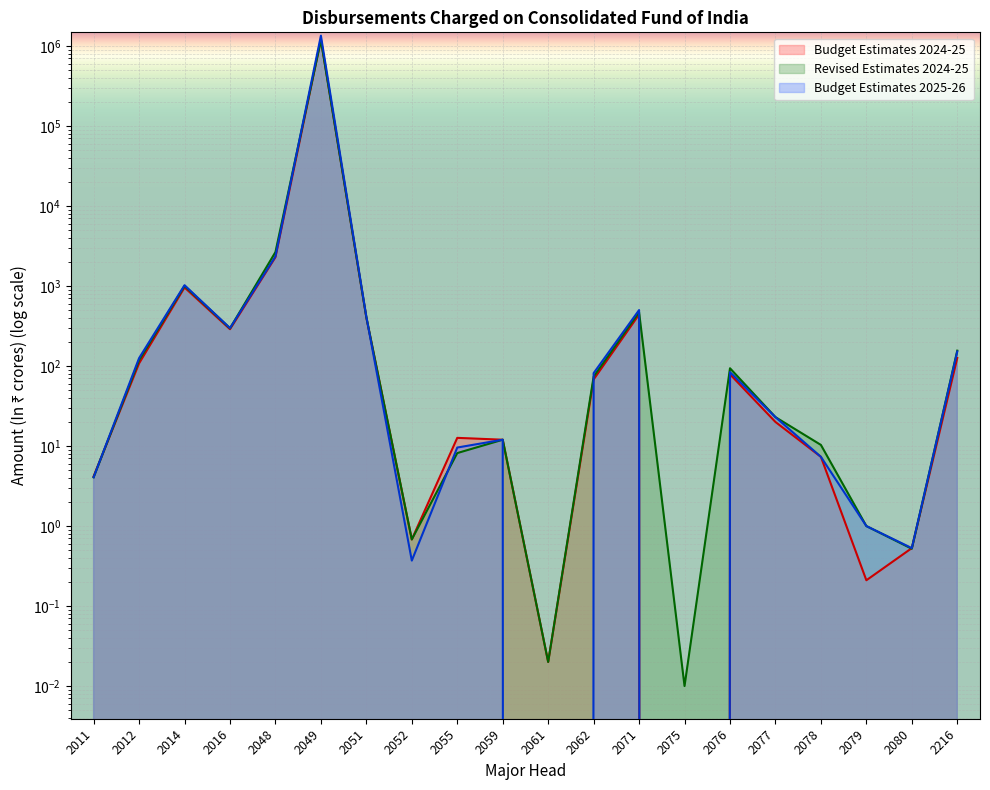

Is it true that Budget Estimates 2025-26 equals 2350.0 at 2048?

True